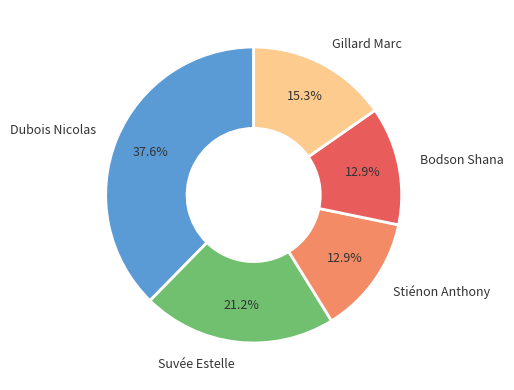

What is the ratio of the value at Gillard Marc to the value at Dubois Nicolas?

0.4